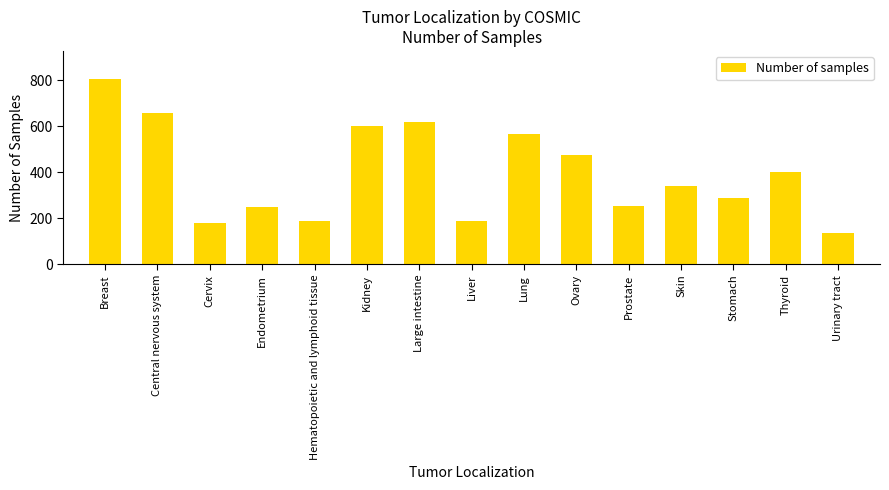

Between Urinary tract and Liver, which is larger?

Liver